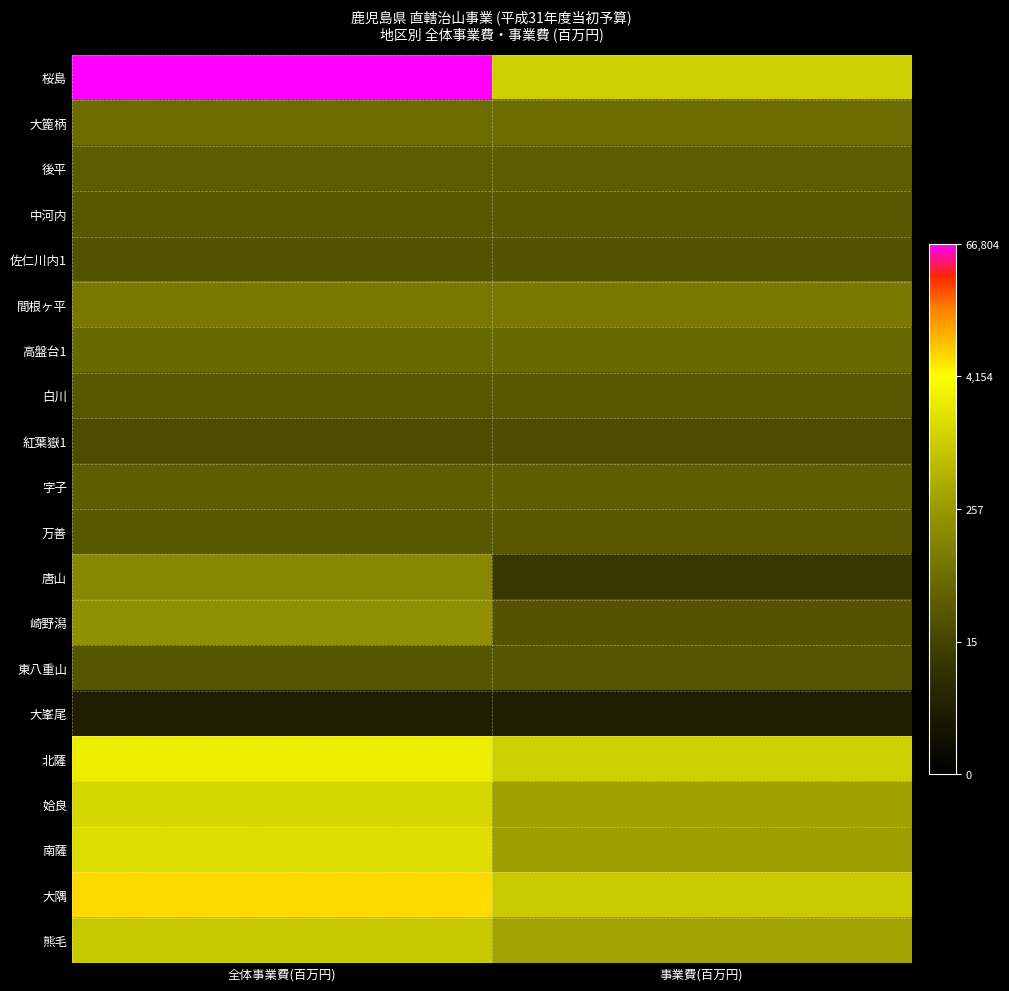

Which label corresponds to the largest value in the chart?

全体事業費(百万円)